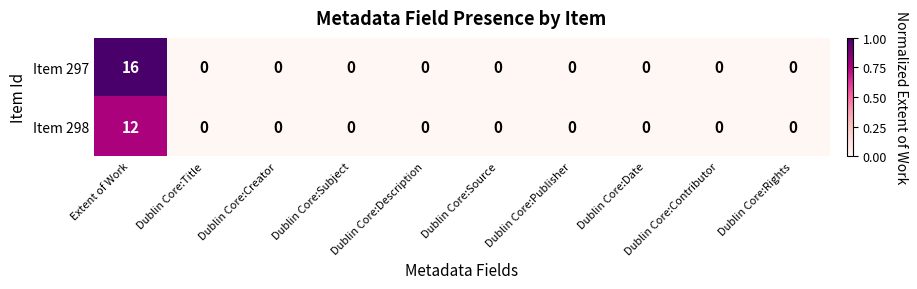

Between Extent of Work and Dublin Core:Subject, which series saw the biggest shift?

Item 297